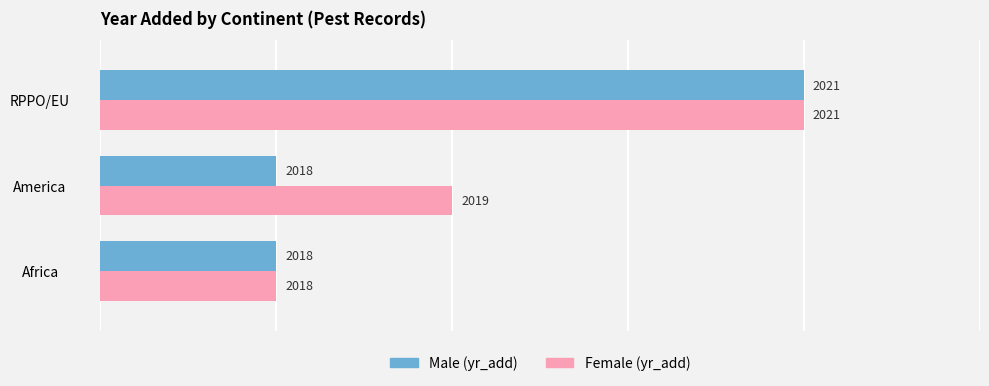

The Female series shows 7 at RPPO/EU. True or false?

False